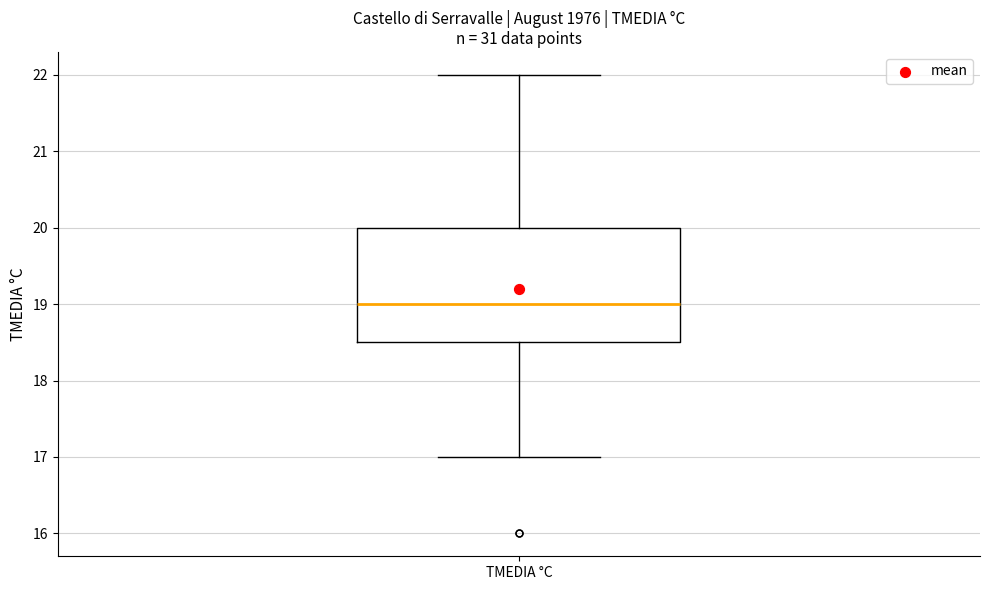

Where does the upper whisker of the box for TMEDIA °C end on the y-axis? The values are not printed on the chart, so give them approximately, as read against the axis.

22.0